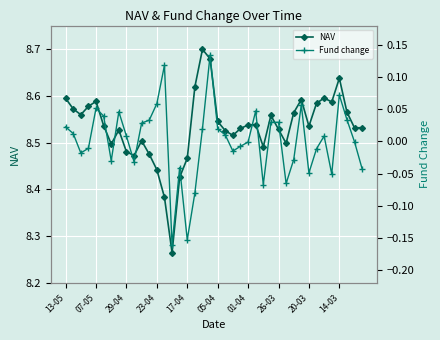

Count the NAV values in the range 8 to 9.

40